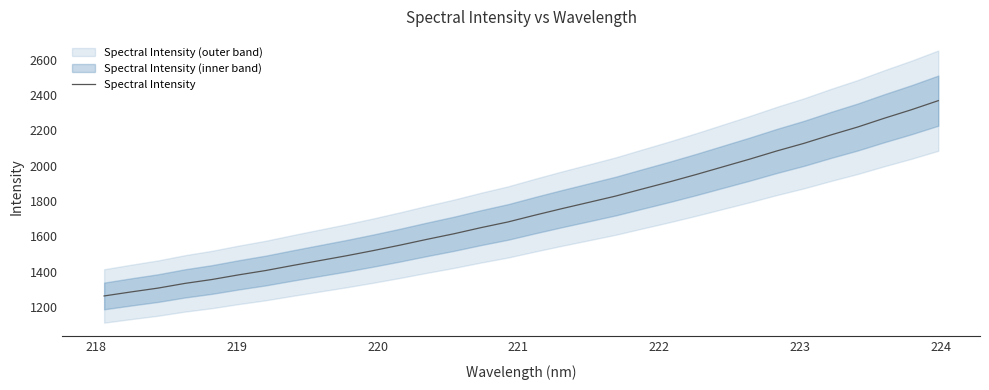

True or false: the data shows 2361.4 at 16.

False